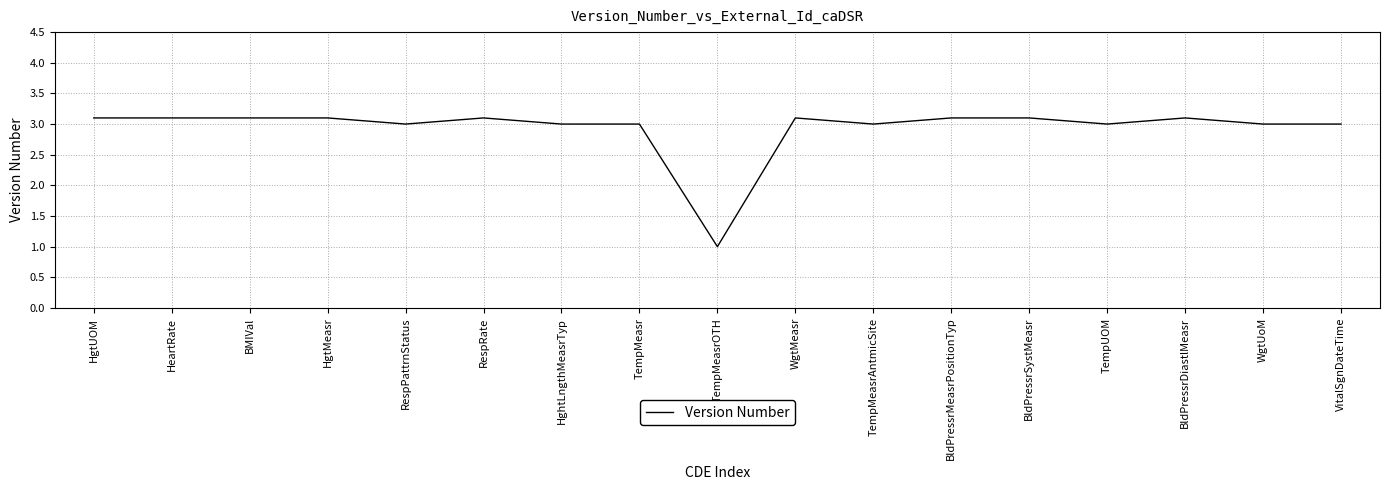

What is the greatest value displayed?

3.1